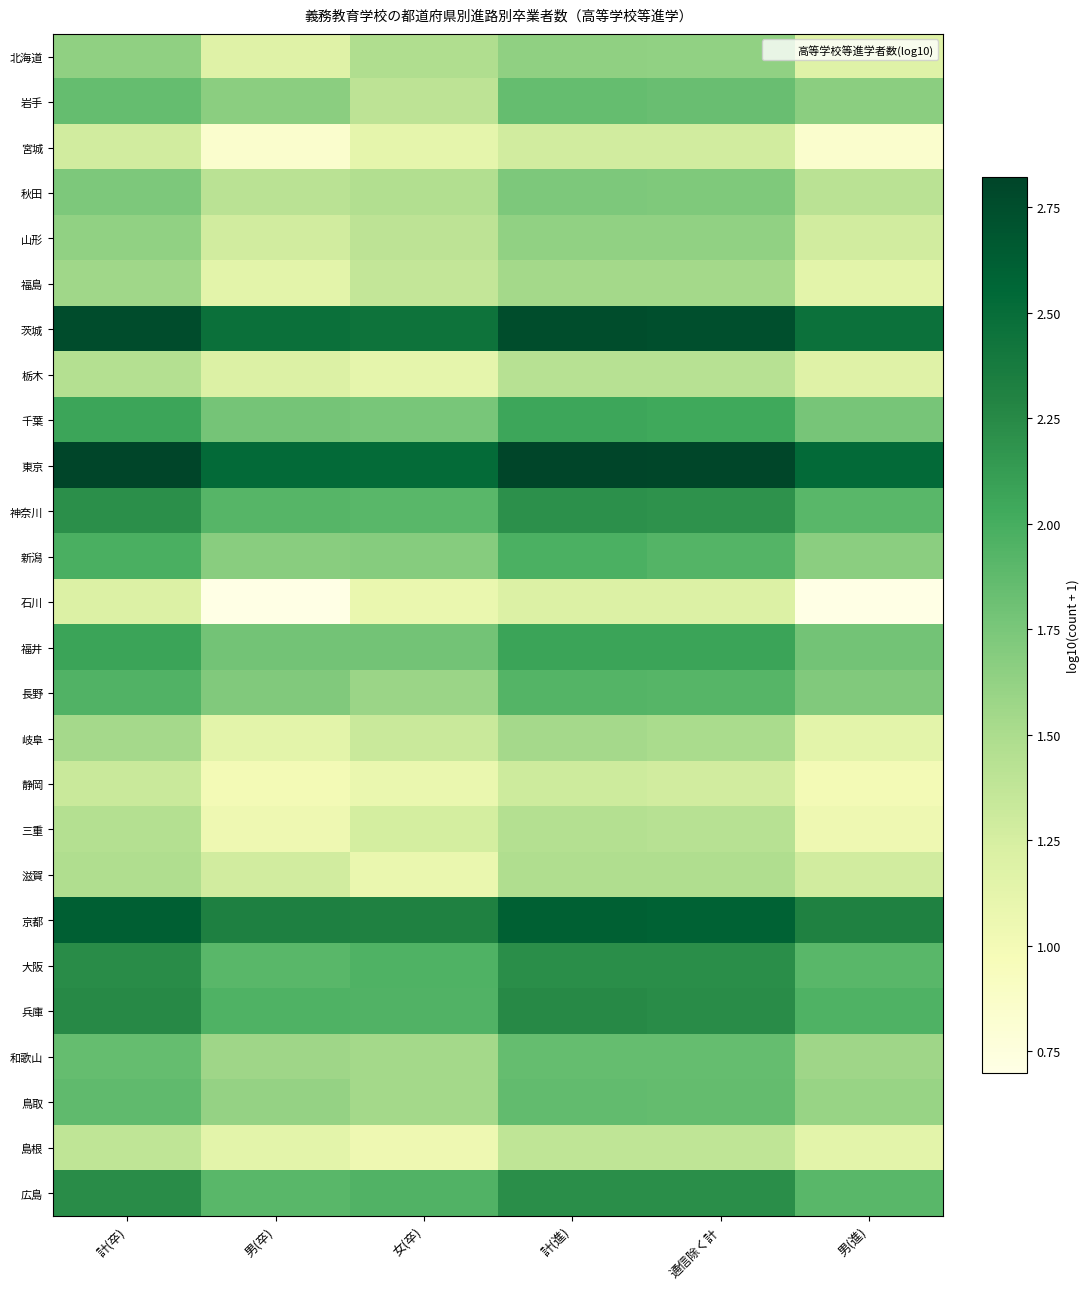

Reading left to right, what are all the values shown in this chart?

北海道: 計(卒)=1.6	男(卒)=1.2	女(卒)=1.5	計(進)=1.6	通信除く計=1.6	男(進)=1.2
岩手: 計(卒)=1.8	男(卒)=1.7	女(卒)=1.4	計(進)=1.8	通信除く計=1.8	男(進)=1.7
宮城: 計(卒)=1.3	男(卒)=0.8	女(卒)=1.1	計(進)=1.3	通信除く計=1.3	男(進)=0.8
秋田: 計(卒)=1.7	男(卒)=1.4	女(卒)=1.5	計(進)=1.7	通信除く計=1.7	男(進)=1.4
山形: 計(卒)=1.6	男(卒)=1.3	女(卒)=1.4	計(進)=1.6	通信除く計=1.6	男(進)=1.3
福島: 計(卒)=1.6	男(卒)=1.1	女(卒)=1.4	計(進)=1.5	通信除く計=1.5	男(進)=1.1
茨城: 計(卒)=2.8	男(卒)=2.5	女(卒)=2.4	計(進)=2.8	通信除く計=2.7	男(進)=2.5
栃木: 計(卒)=1.4	男(卒)=1.2	女(卒)=1.1	計(進)=1.4	通信除く計=1.4	男(進)=1.2
千葉: 計(卒)=2.1	男(卒)=1.8	女(卒)=1.8	計(進)=2.1	通信除く計=2.0	男(進)=1.8
東京: 計(卒)=2.8	男(卒)=2.5	女(卒)=2.5	計(進)=2.8	通信除く計=2.8	男(進)=2.5
神奈川: 計(卒)=2.2	男(卒)=1.9	女(卒)=1.9	計(進)=2.2	通信除く計=2.2	男(進)=1.9
新潟: 計(卒)=2.0	男(卒)=1.7	女(卒)=1.7	計(進)=2.0	通信除く計=1.9	男(進)=1.7
石川: 計(卒)=1.2	男(卒)=0.7	女(卒)=1.1	計(進)=1.2	通信除く計=1.2	男(進)=0.7
福井: 計(卒)=2.1	男(卒)=1.8	女(卒)=1.8	計(進)=2.1	通信除く計=2.1	男(進)=1.8
長野: 計(卒)=1.9	男(卒)=1.7	女(卒)=1.6	計(進)=1.9	通信除く計=1.9	男(進)=1.7
岐阜: 計(卒)=1.5	男(卒)=1.1	女(卒)=1.3	計(進)=1.5	通信除く計=1.5	男(進)=1.1
静岡: 計(卒)=1.3	男(卒)=1.0	女(卒)=1.1	計(進)=1.3	通信除く計=1.3	男(進)=1.0
三重: 計(卒)=1.4	男(卒)=1.0	女(卒)=1.3	計(進)=1.4	通信除く計=1.4	男(進)=1.0
滋賀: 計(卒)=1.5	男(卒)=1.3	女(卒)=1.1	計(進)=1.5	通信除く計=1.5	男(進)=1.3
京都: 計(卒)=2.6	男(卒)=2.3	女(卒)=2.3	計(進)=2.6	通信除く計=2.6	男(進)=2.3
大阪: 計(卒)=2.2	男(卒)=1.9	女(卒)=2.0	計(進)=2.2	通信除く計=2.2	男(進)=1.9
兵庫: 計(卒)=2.3	男(卒)=2.0	女(卒)=1.9	計(進)=2.3	通信除く計=2.2	男(進)=2.0
和歌山: 計(卒)=1.9	男(卒)=1.6	女(卒)=1.5	計(進)=1.9	通信除く計=1.9	男(進)=1.6
鳥取: 計(卒)=1.9	男(卒)=1.6	女(卒)=1.5	計(進)=1.9	通信除く計=1.9	男(進)=1.6
島根: 計(卒)=1.4	男(卒)=1.1	女(卒)=1.0	計(進)=1.4	通信除く計=1.4	男(進)=1.1
広島: 計(卒)=2.2	男(卒)=1.9	女(卒)=1.9	計(進)=2.2	通信除く計=2.2	男(進)=1.9